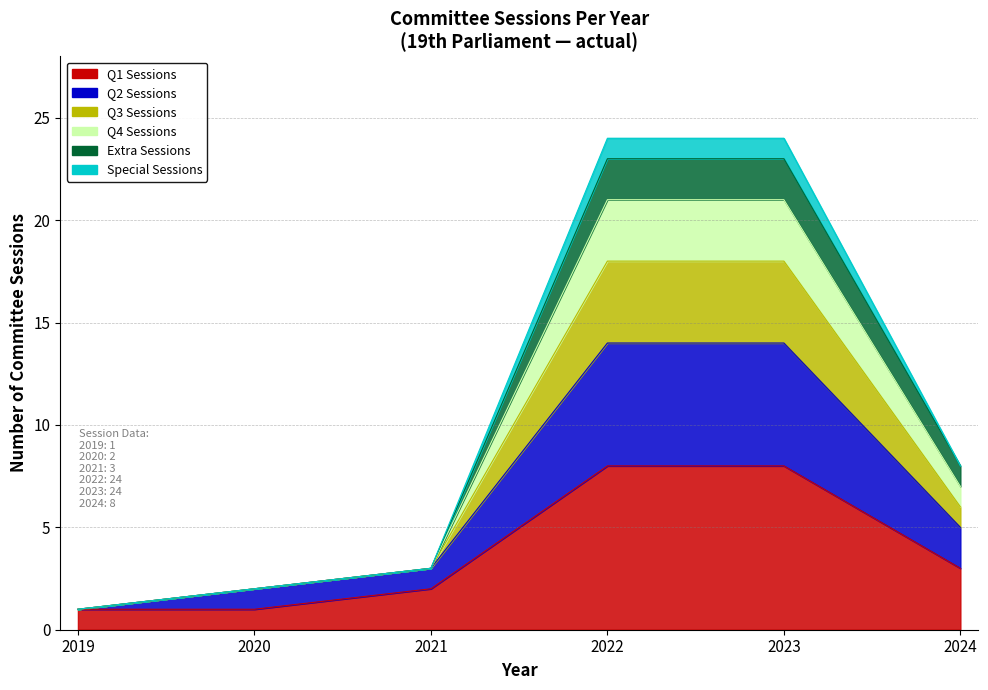

Rank the categories by value from lowest to highest.

2019, 2020, 2021, 2024, 2022, 2023